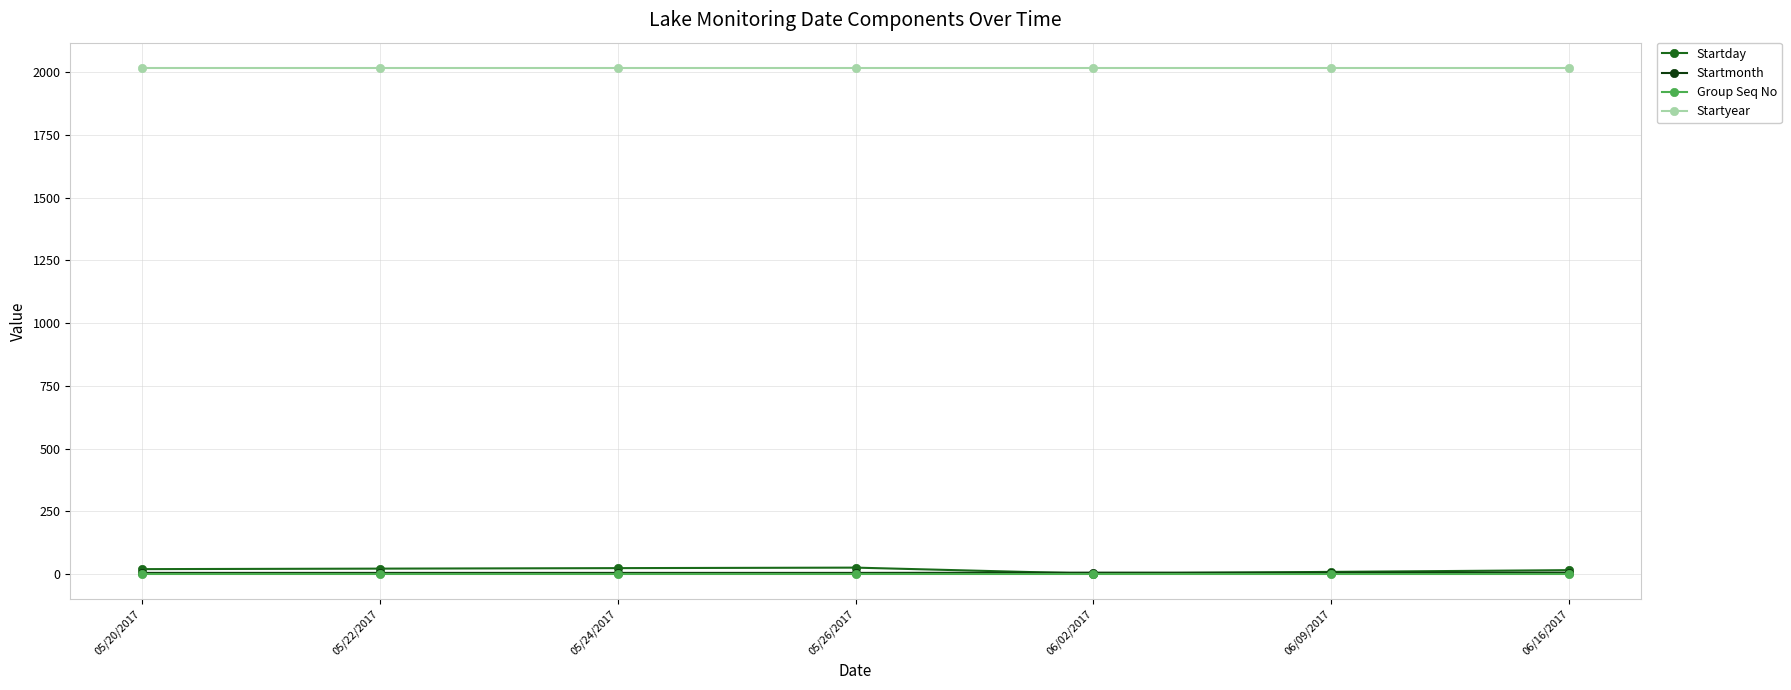

What value does the Startday series have at 06/09/2017, to the nearest 10?

10